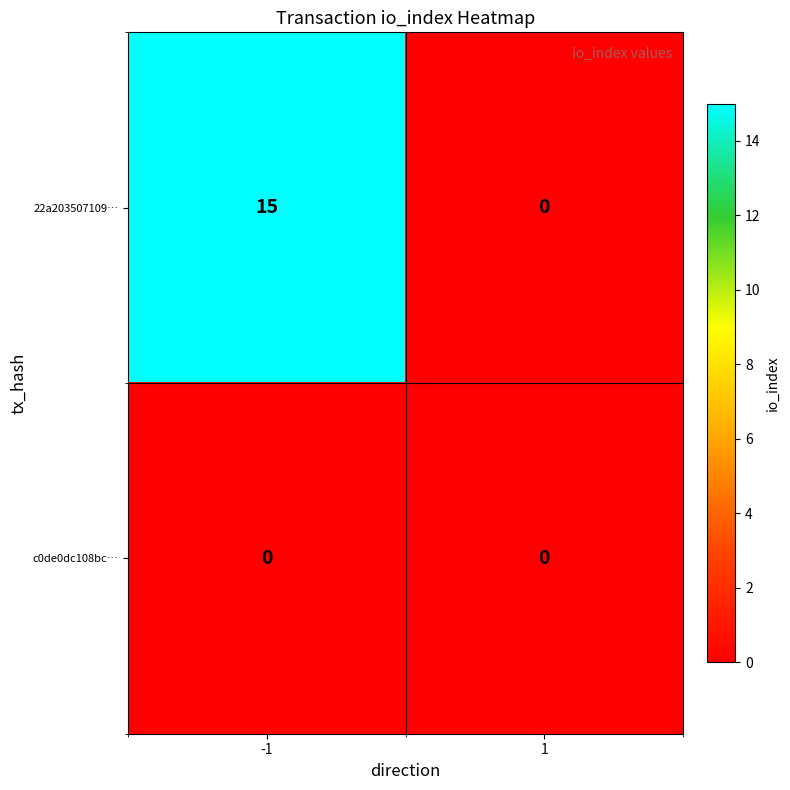

What value does the 22a203507109… series have at -1, to the nearest 10?

20